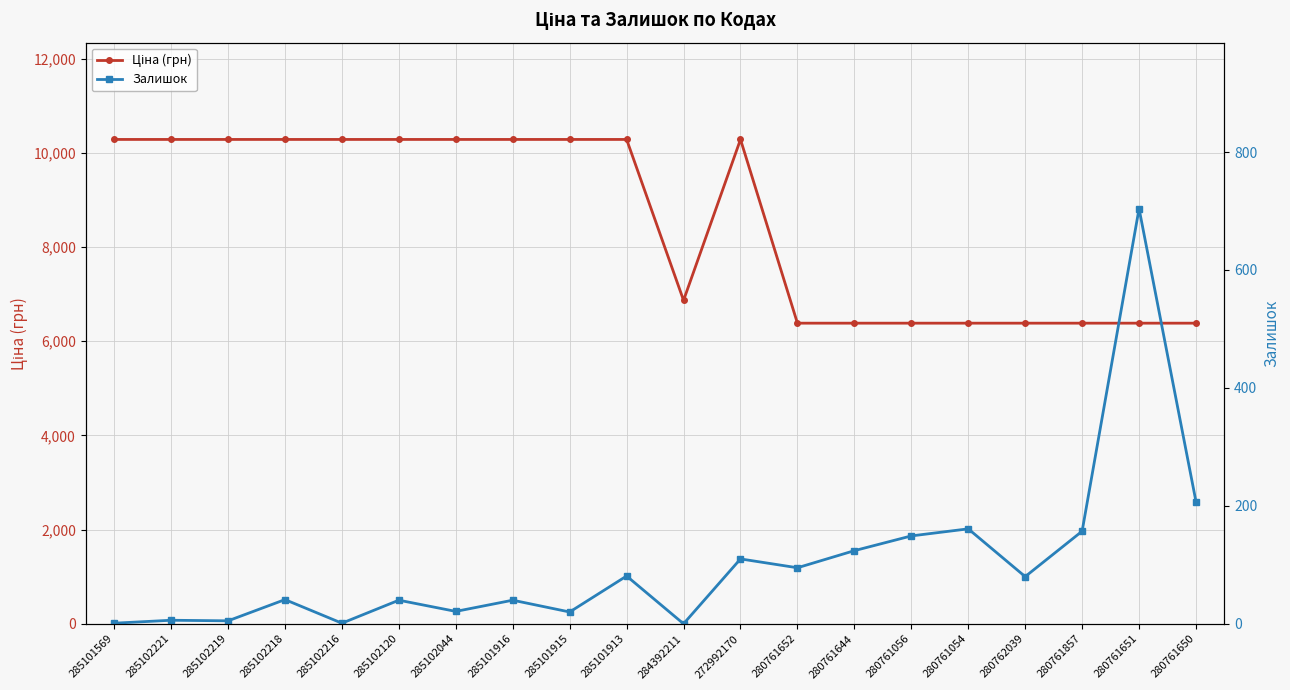

How many lines are shown in the chart?

2